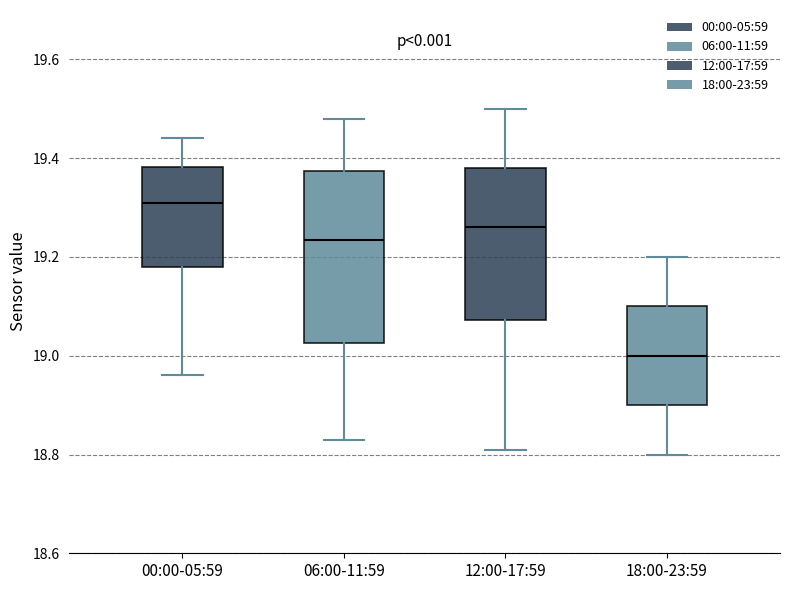

Reading left to right, read every box against the y-axis: the position of its median line, the range the box covers, and the ends of its whiskers. The values are not printed on the chart, so give them approximately, as read against the axis.

00:00-05:59: median 19.32, box 19.18 to 19.38, whiskers 18.96 to 19.44
06:00-11:59: median 19.24, box 19.02 to 19.38, whiskers 18.84 to 19.48
12:00-17:59: median 19.26, box 19.08 to 19.38, whiskers 18.82 to 19.50
18:00-23:59: median 19.00, box 18.90 to 19.10, whiskers 18.80 to 19.20